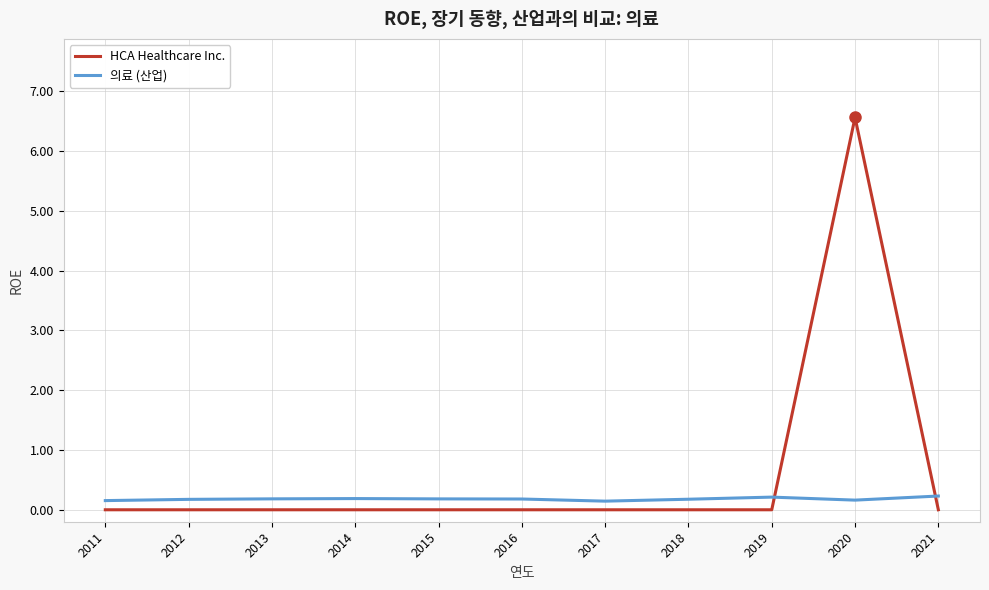

At which category does the chart reach its peak across all series?

2020